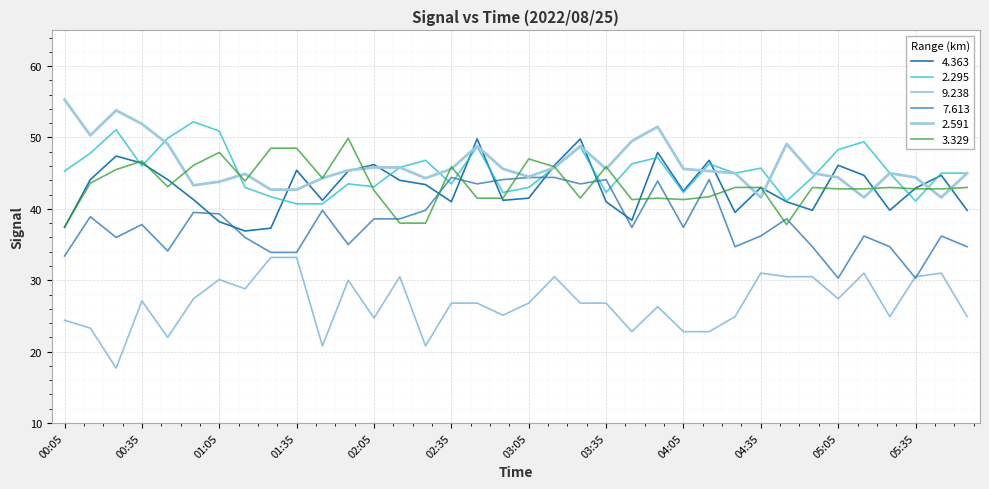

Reading right to left, what are all the values shown in this chart?

4.363: 39.8	44.7	42.9	39.8	44.7	46.1	39.8	41.0	43.0	39.5	46.8	42.5	47.9	38.4	41.0	49.8	46.1	41.5	41.2	49.8	41.0	43.4	44.0	46.2	45.3	41.2	45.4	37.3	36.9	38.2	41.3	44.1	46.4	47.4	44.1	37.4
2.295: 45.0	45.0	41.1	45.0	49.4	48.3	44.4	41.1	45.7	45.0	46.3	42.3	47.2	46.3	42.3	48.7	45.8	43.0	42.3	48.7	43.5	46.8	45.8	43.1	43.5	40.7	40.7	41.7	43.0	50.9	52.2	49.9	46.0	51.1	47.8	45.3
9.238: 24.9	31.0	30.5	24.9	31.0	27.4	30.5	30.5	31.0	24.9	22.8	22.8	26.3	22.8	26.8	26.8	30.5	26.8	25.1	26.8	26.8	20.8	30.5	24.7	30.0	20.8	33.2	33.2	28.8	30.1	27.4	22.0	27.1	17.7	23.3	24.4
7.613: 34.7	36.2	30.3	34.7	36.2	30.3	34.7	38.6	36.2	34.7	44.1	37.4	43.9	37.4	44.1	43.5	44.4	44.4	44.1	43.5	44.4	39.8	38.6	38.6	35.0	39.8	33.9	33.9	36.0	39.3	39.5	34.1	37.8	36.0	38.9	33.4
2.591: 45.0	41.6	44.4	45.0	41.6	44.4	45.0	49.1	41.6	45.0	45.3	45.6	51.5	49.5	45.6	48.8	45.8	44.5	45.6	48.8	45.6	44.3	45.8	45.8	45.4	44.3	42.7	42.7	44.9	43.8	43.3	49.1	51.9	53.8	50.3	55.3
3.329: 43.0	42.8	42.8	43.0	42.8	42.8	43.0	37.8	43.0	43.0	41.7	41.3	41.5	41.3	45.9	41.5	45.9	47.0	41.5	41.5	45.9	38.0	38.0	42.6	49.9	44.3	48.5	48.5	43.9	47.9	46.1	43.1	46.7	45.5	43.6	37.5